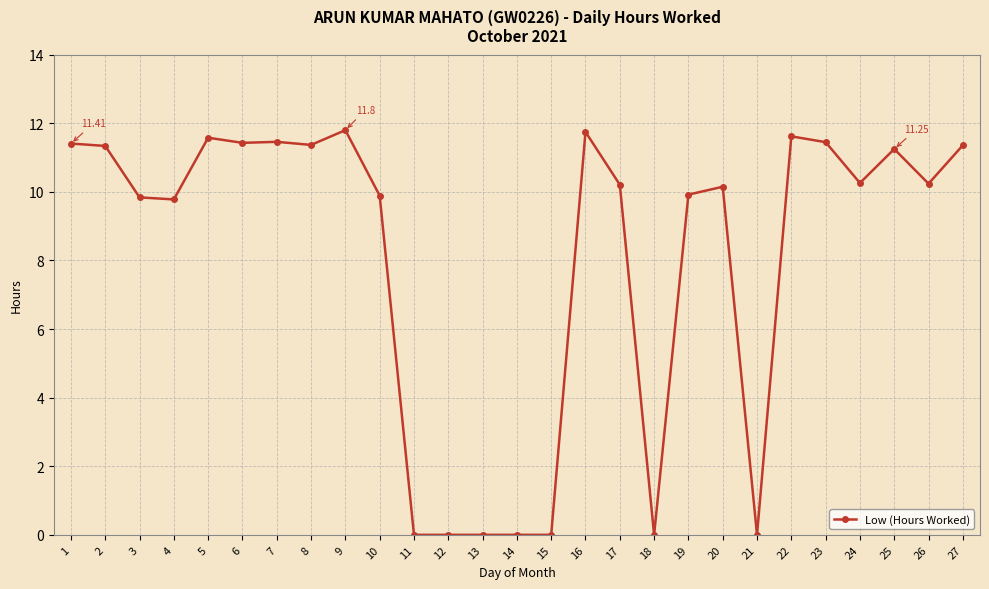

What is the sum of the values at 2 and 7?

22.8